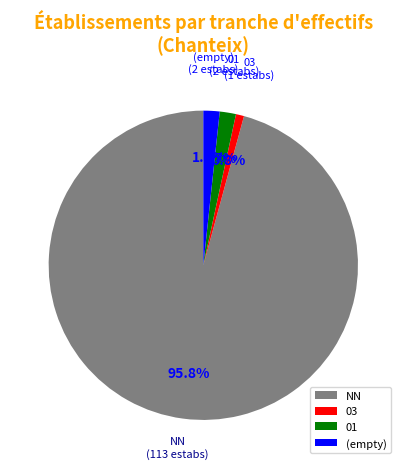

How many slices are in this pie chart?

4